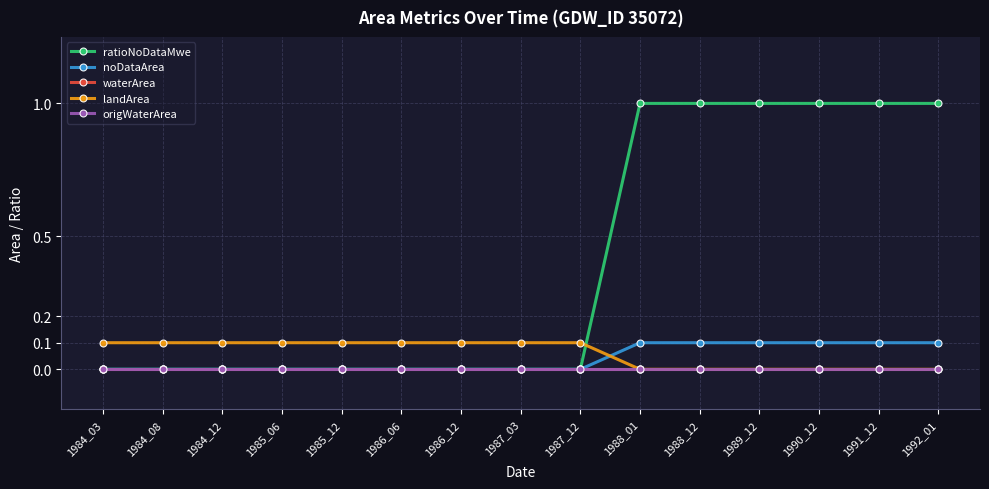

Reading right to left, what are all the values shown in this chart?

ratioNoDataMwe: 1.0	1.0	1.0	1.0	1.0	1.0	0.0	0.0	0.0	0.0	0.0	0.0	0.0	0.0	0.0
noDataArea: 0.1	0.1	0.1	0.1	0.1	0.1	0.0	0.0	0.0	0.0	0.0	0.0	0.0	0.0	0.0
waterArea: 0.0	0.0	0.0	0.0	0.0	0.0	0.0	0.0	0.0	0.0	0.0	0.0	0.0	0.0	0.0
landArea: 0.0	0.0	0.0	0.0	0.0	0.0	0.1	0.1	0.1	0.1	0.1	0.1	0.1	0.1	0.1
origWaterArea: 0.0	0.0	0.0	0.0	0.0	0.0	0.0	0.0	0.0	0.0	0.0	0.0	0.0	0.0	0.0